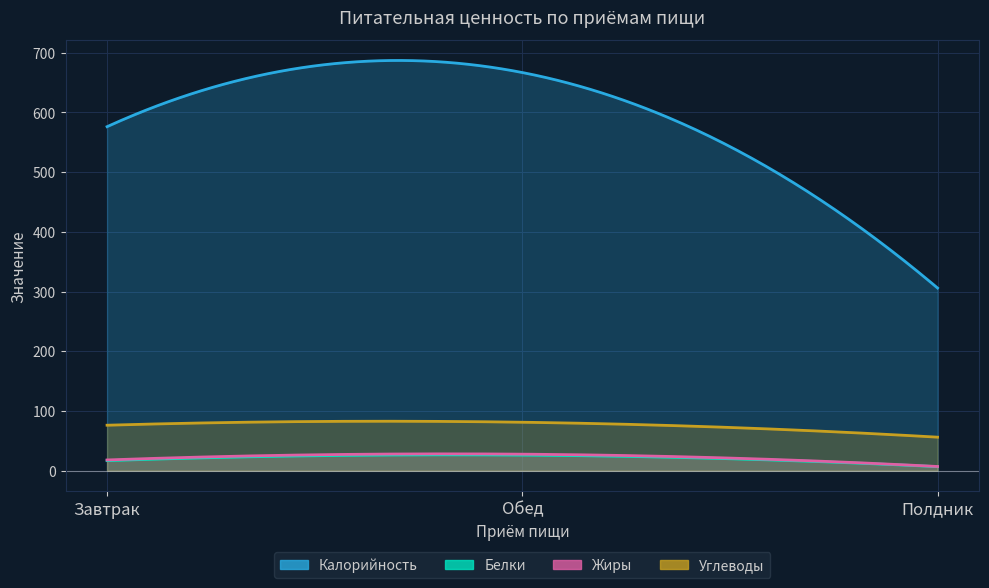

Is the value of Белки at Полдник greater than the value of Калорийность at Обед?

No